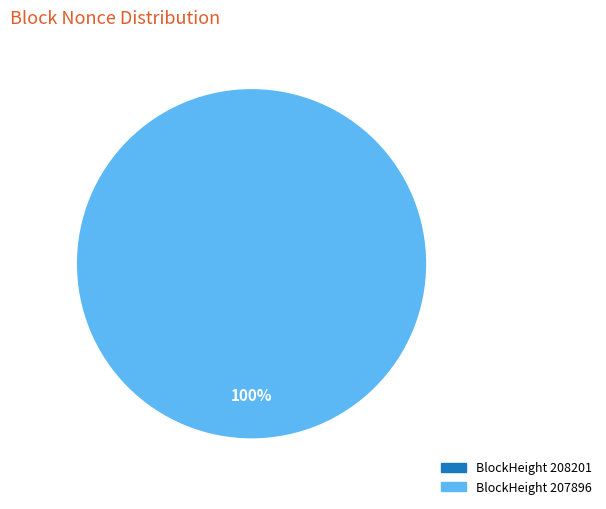

To the nearest percent, what is the difference between the largest and smallest slice percentages?

100%